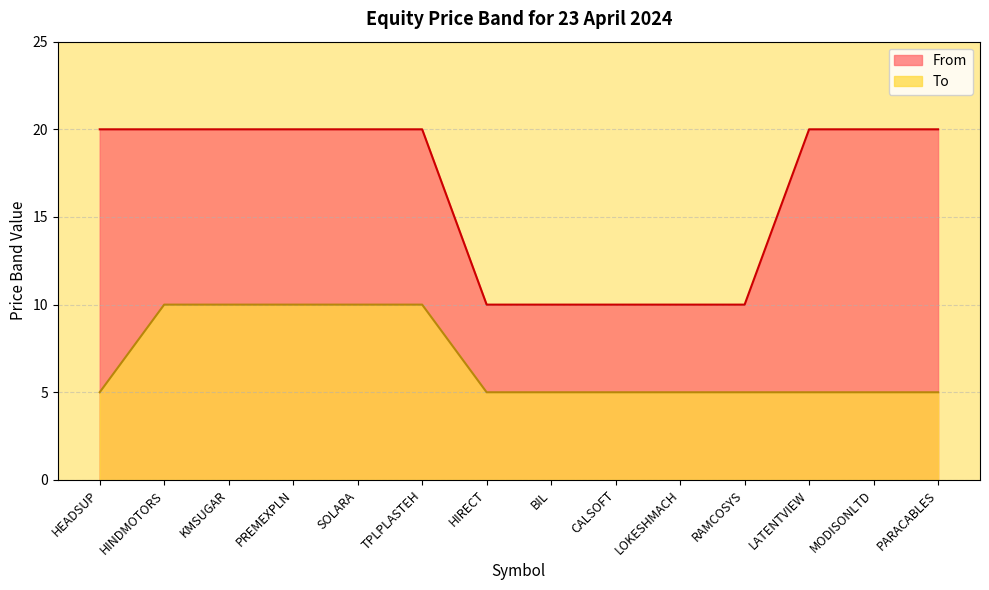

At which category does the chart reach its peak across all series?

HEADSUP